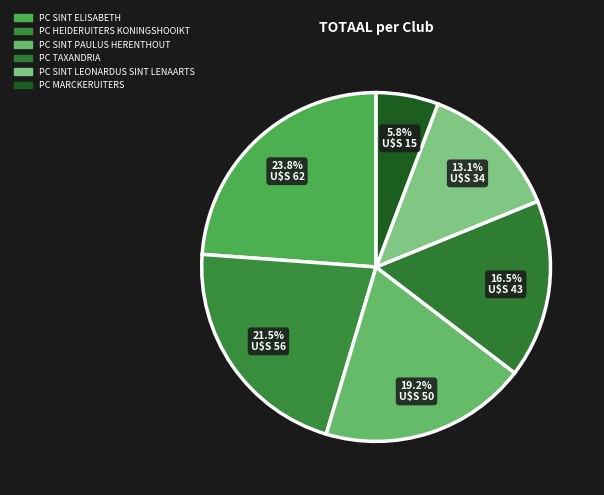

Does any single category account for the majority?

No